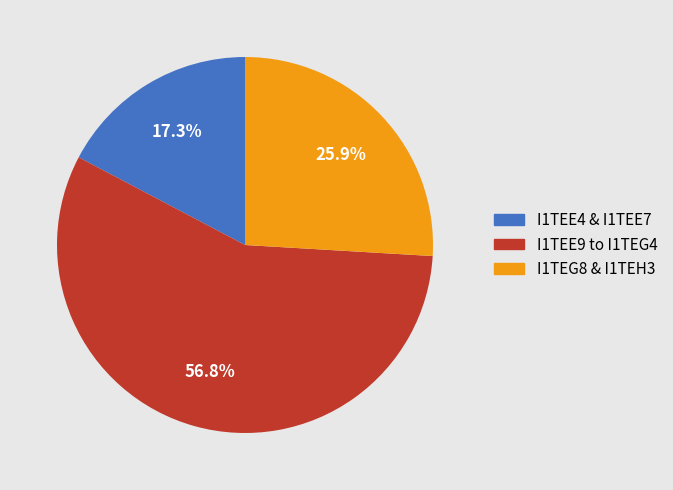

Which category has the smallest portion of the pie?

I1TEE4 & I1TEE7